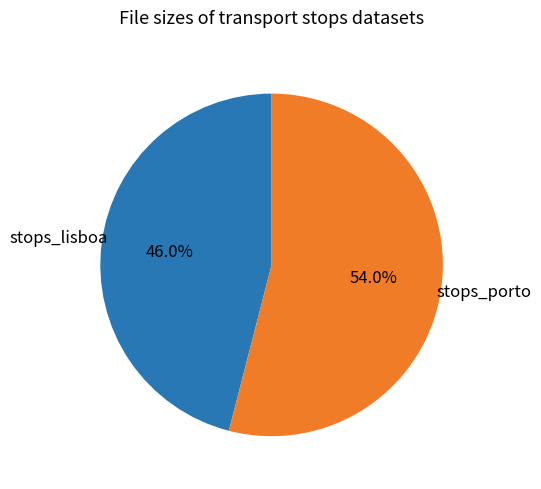

To the nearest percent, what is the average slice percentage?

50%